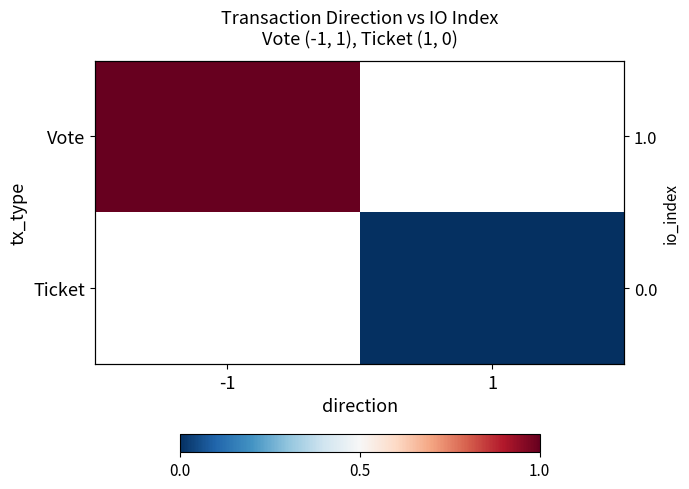

At which category does the chart reach its minimum across all series?

1